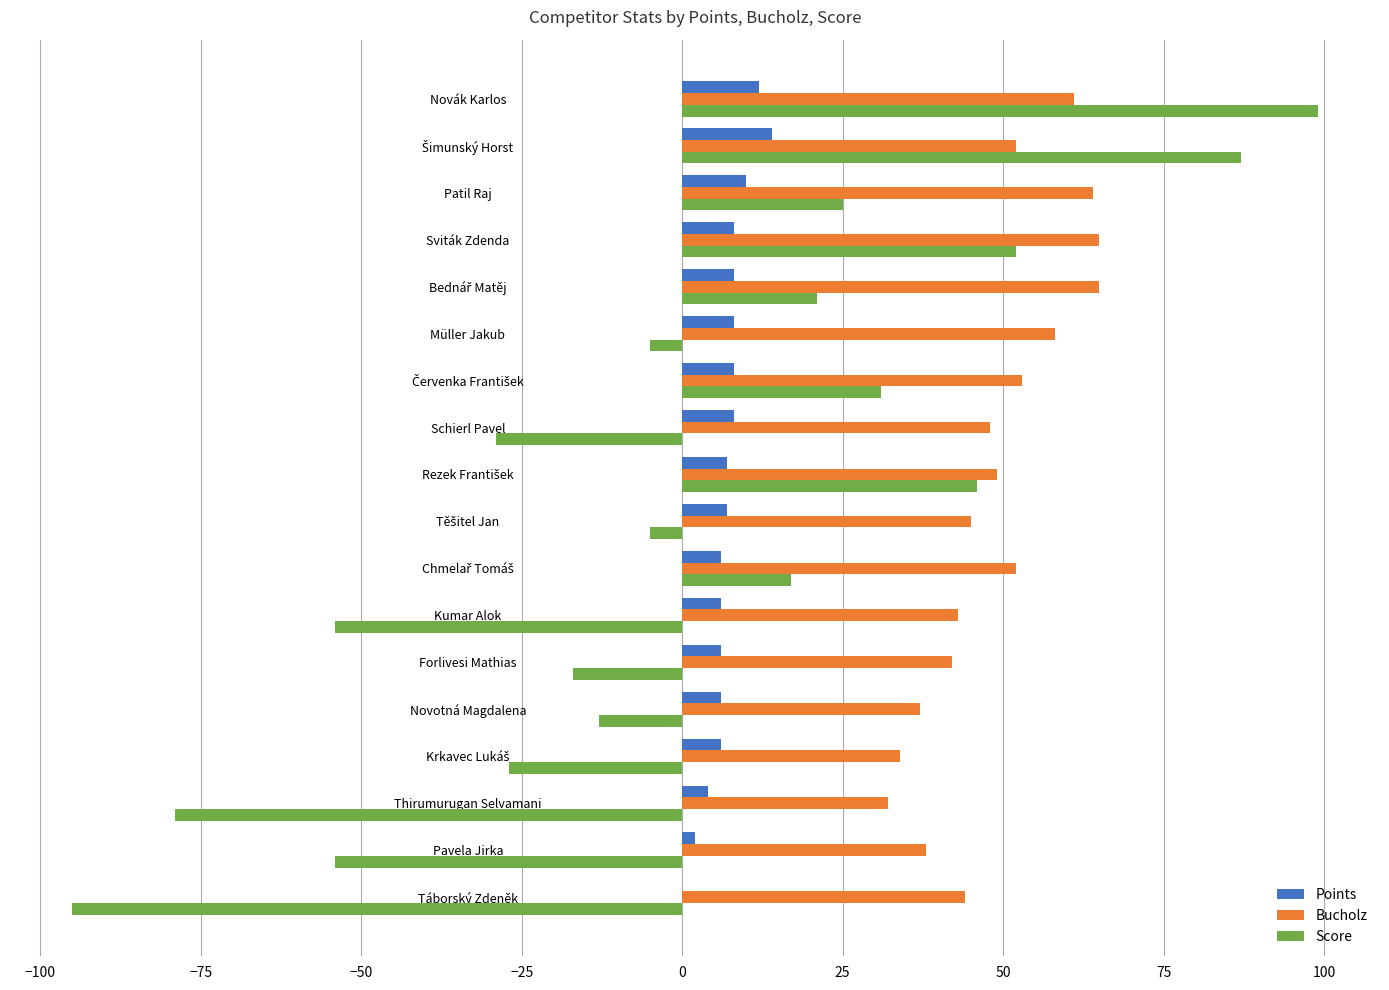

Is it true that Bucholz equals 22 at Sviták Zdenda?

False